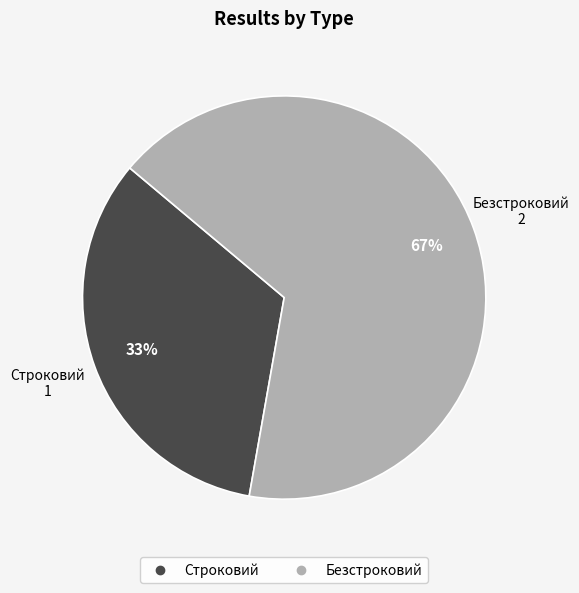

To the nearest percent, what is the average slice percentage?

50%